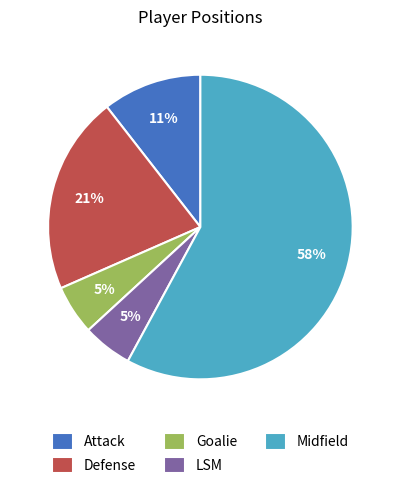

To the nearest percent, what is the average slice percentage?

20%